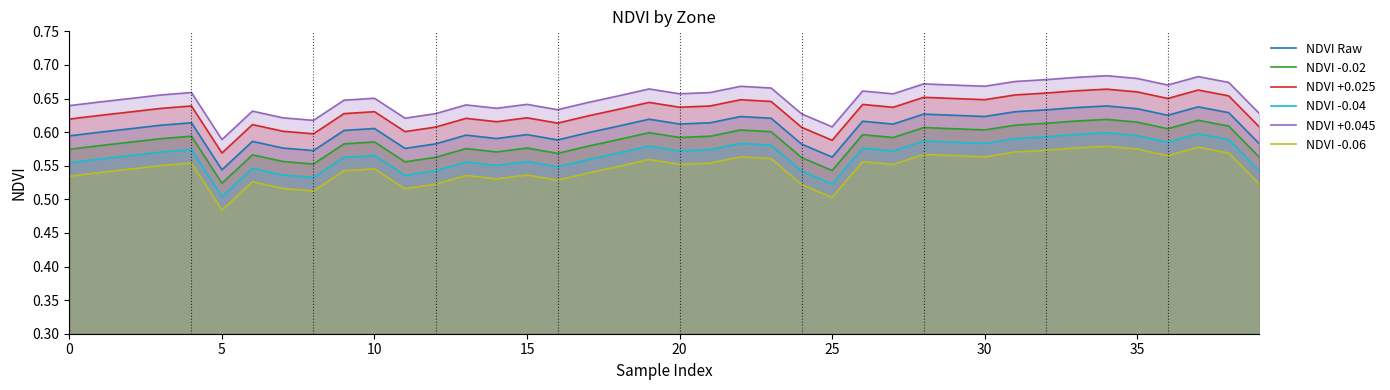

What is the label of the 32nd point from the left?

31